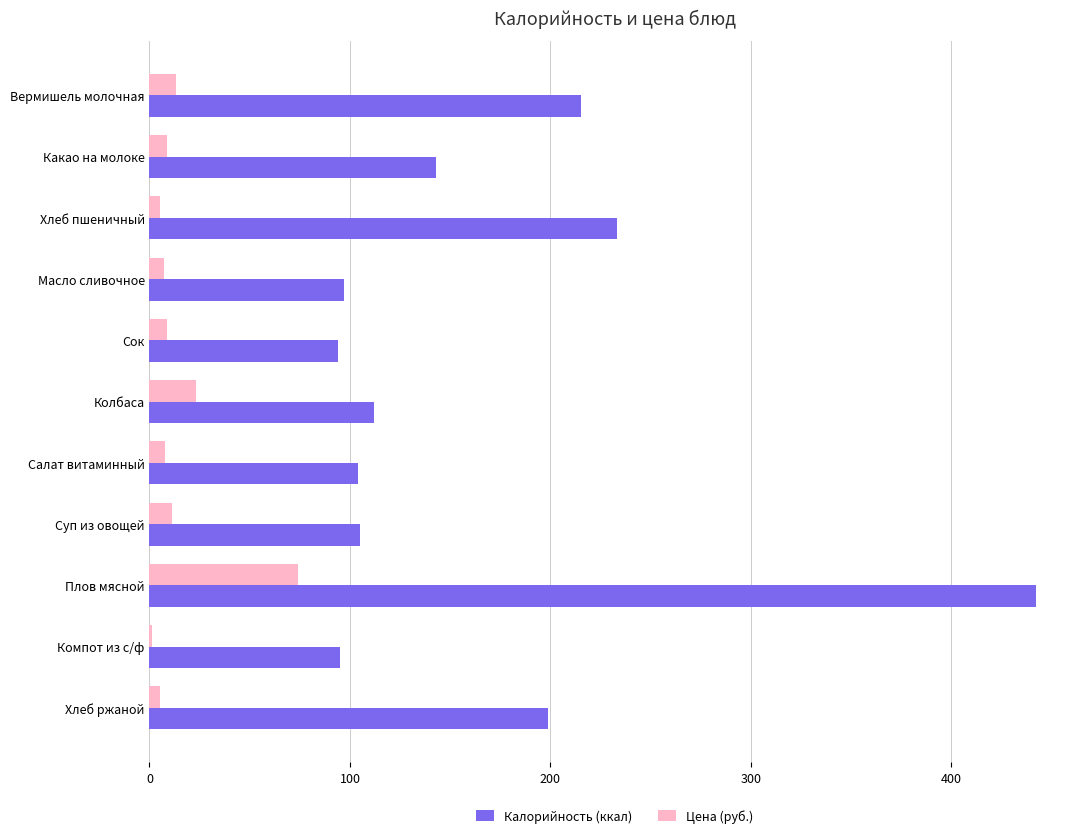

Is the value of Калорийность (ккал) at Компот из с/ф greater than the value of Цена (руб.) at Сок?

Yes